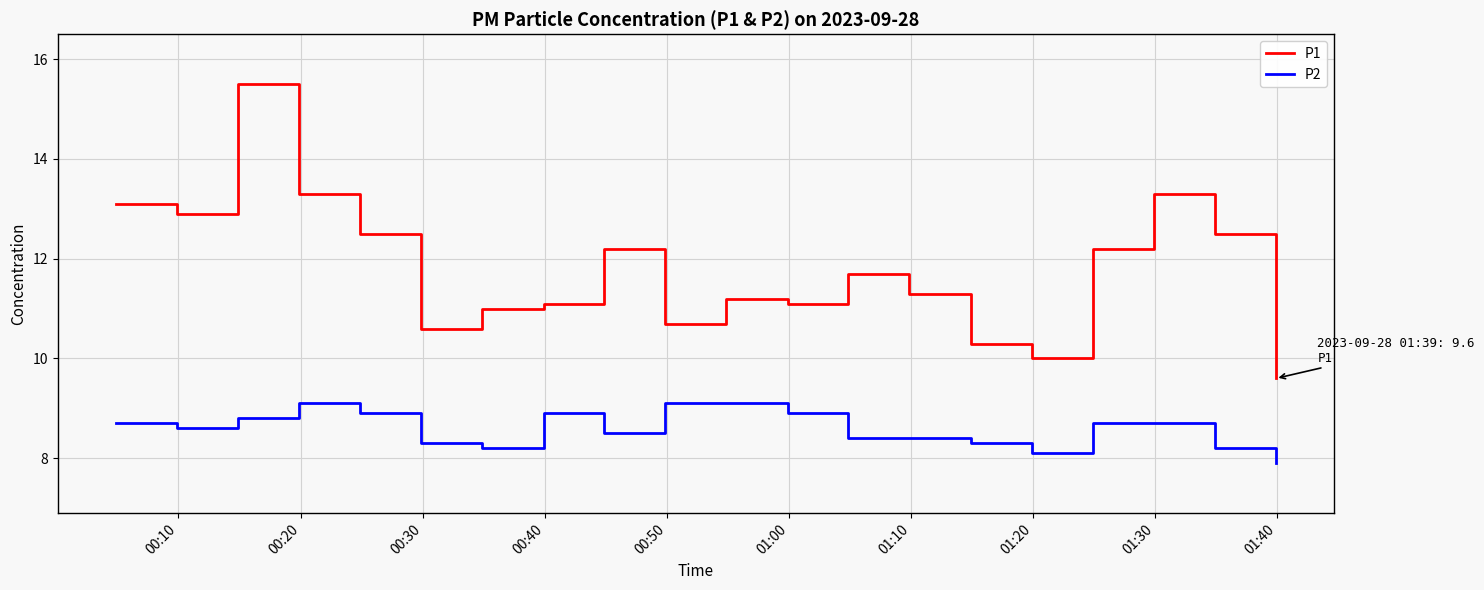

True or false: P1 and P2 cross at least once.

False